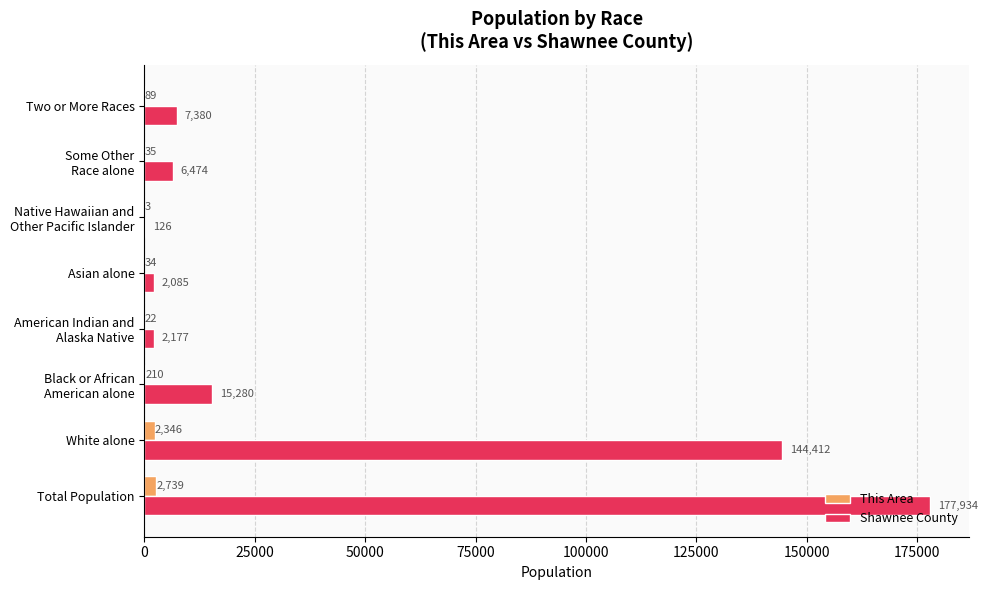

What is the sum of all This Area values?

5478